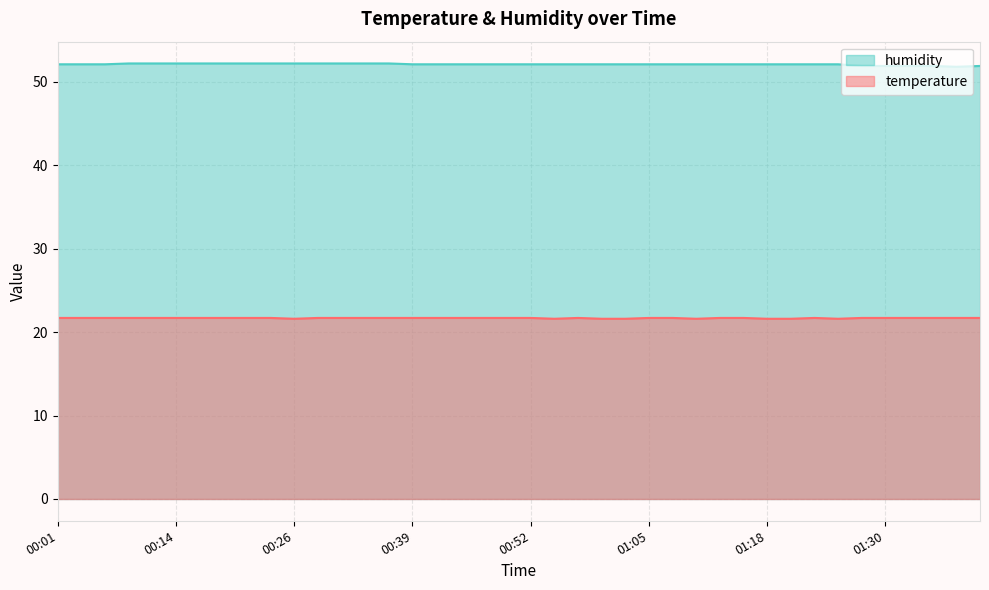

What is the spread (max minus min) of values at 00:34?

30.5